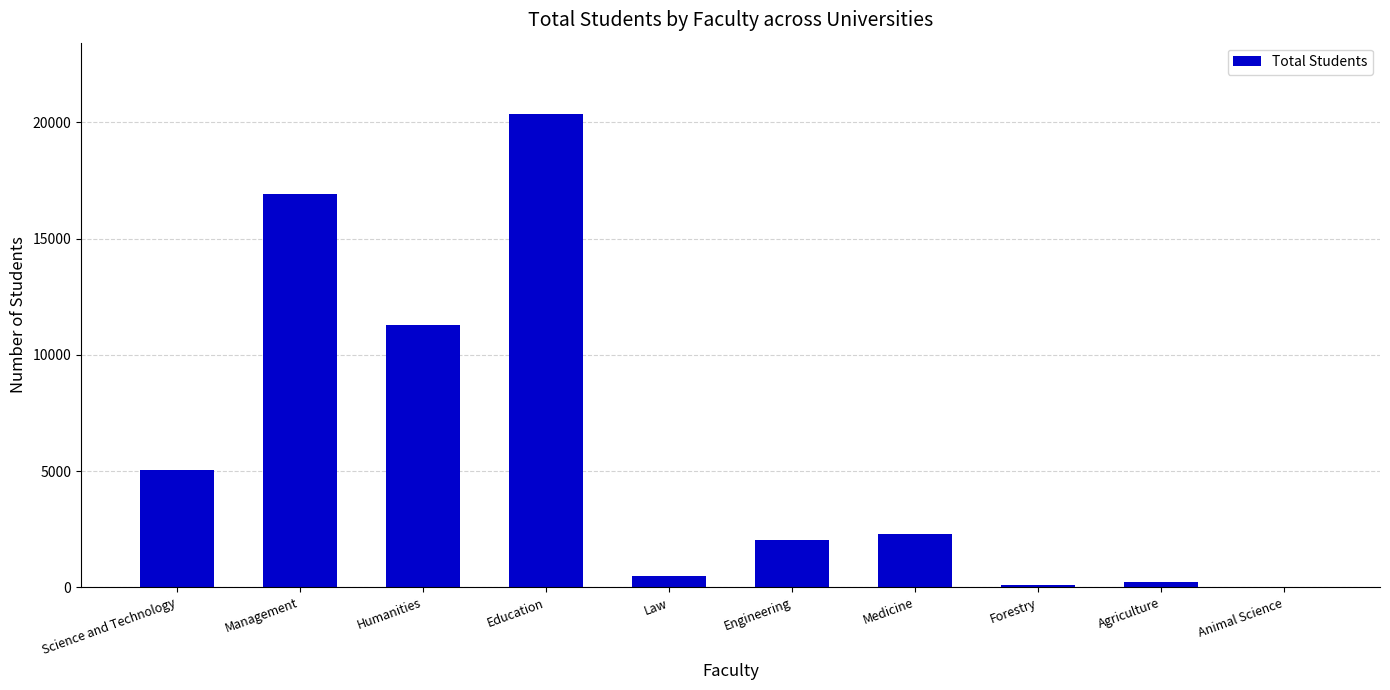

Between Management and Forestry, which is larger?

Management